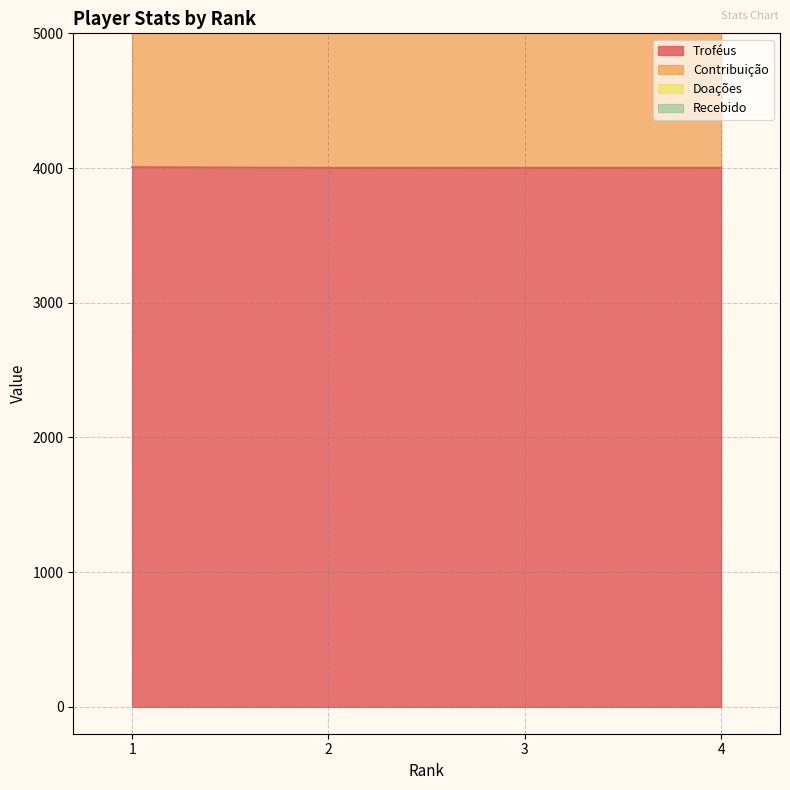

The Contribuição series shows 10426 at 1. True or false?

False